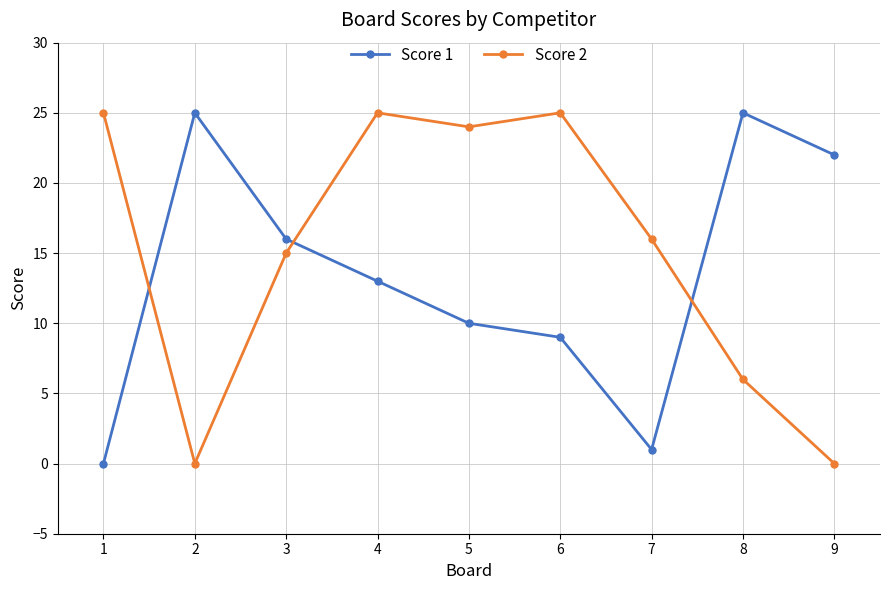

What is the greatest value displayed?

25